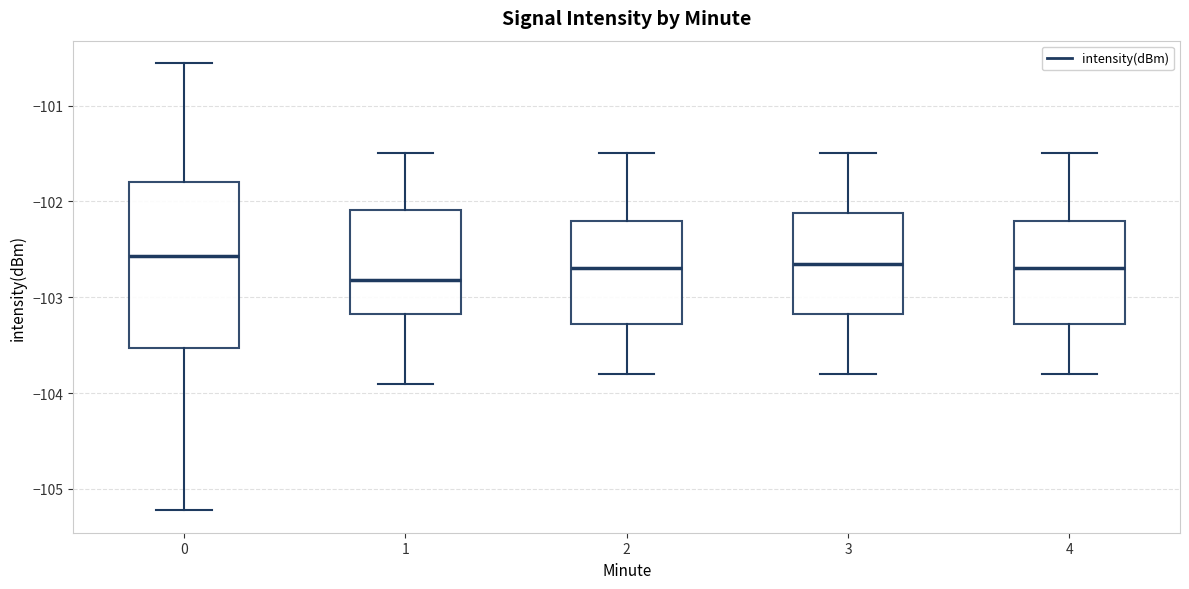

Comparing the boxes themselves (not the whiskers), which one is the tallest?

0